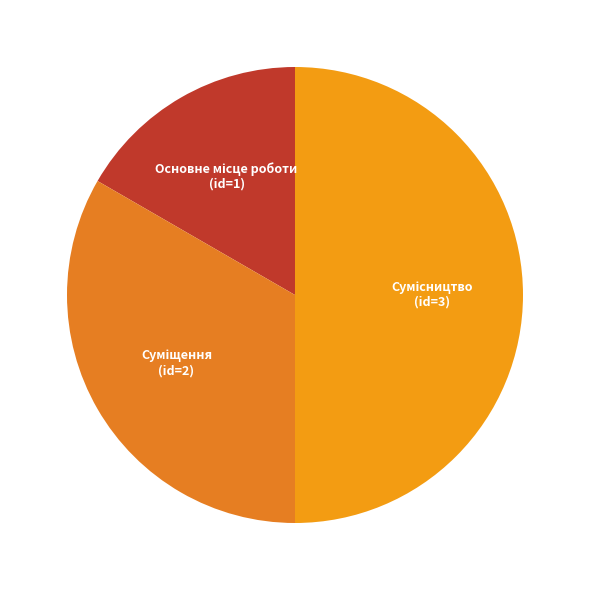

To the nearest percent, what percentage of the pie is Сумісництво?

50%